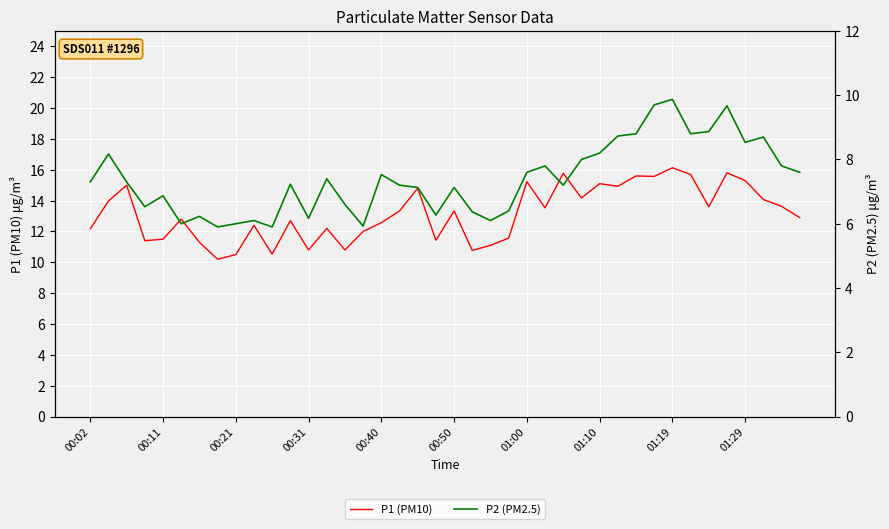

What is the minimum value for P1 (PM10)?

10.2